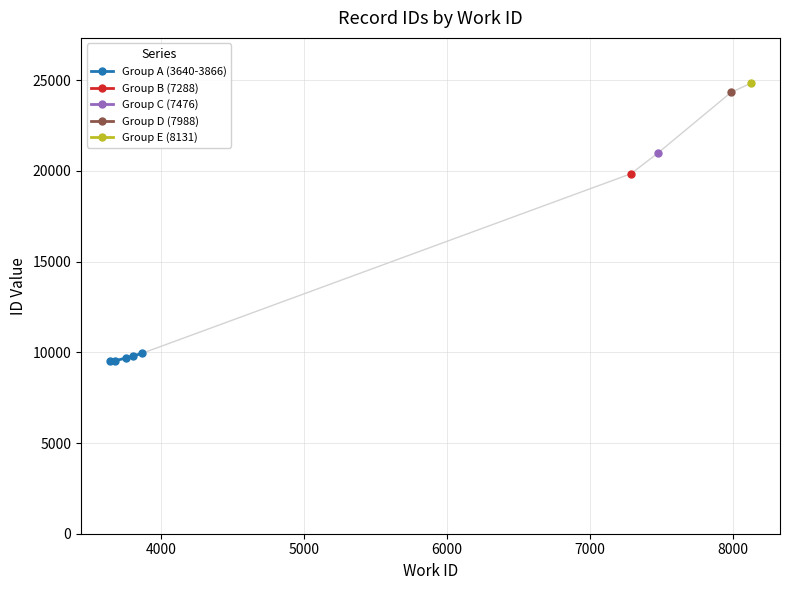

Is this an area chart (filled region under the line)?

No